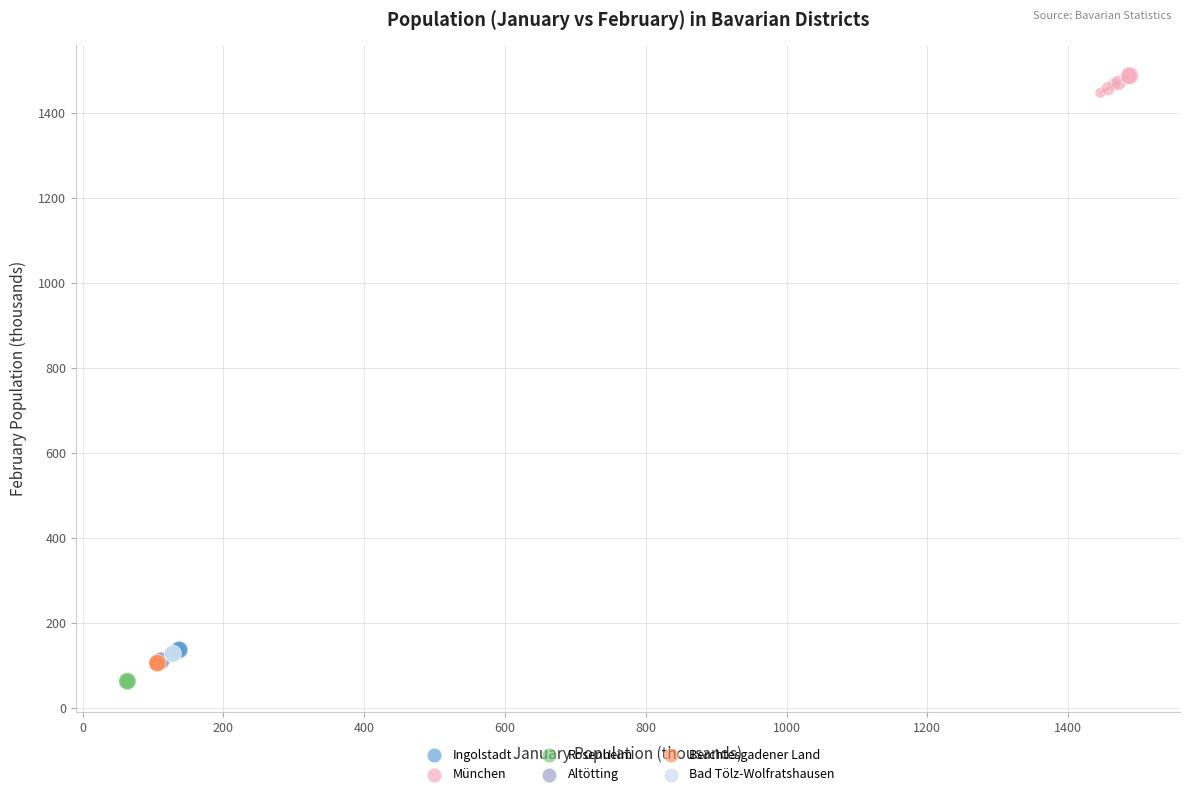

Which series contains the highest Y value?

München